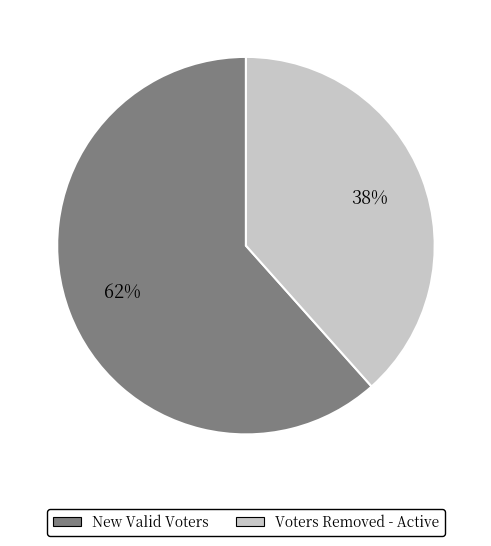

What is the largest slice in the pie chart?

New Valid Voters